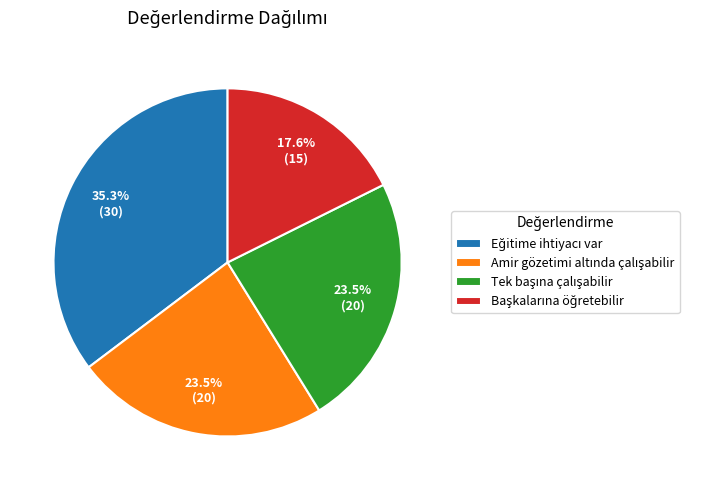

To the nearest percent, what is the average slice percentage?

25%